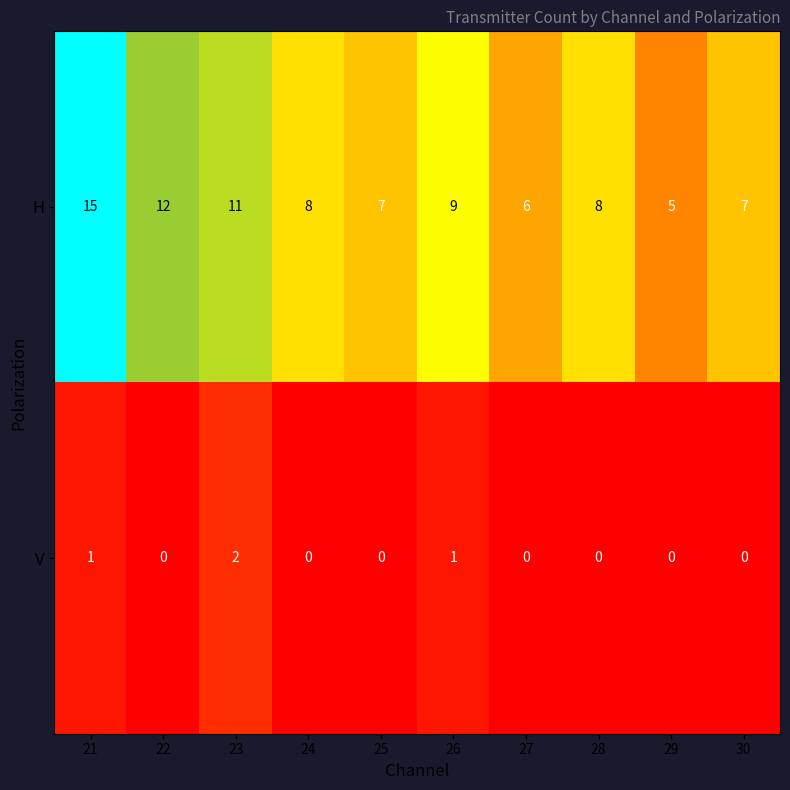

Reading left to right, transcribe all the data shown in this chart.

H: 15	12	11	8	7	9	6	8	5	7
V: 1	0	2	0	0	1	0	0	0	0